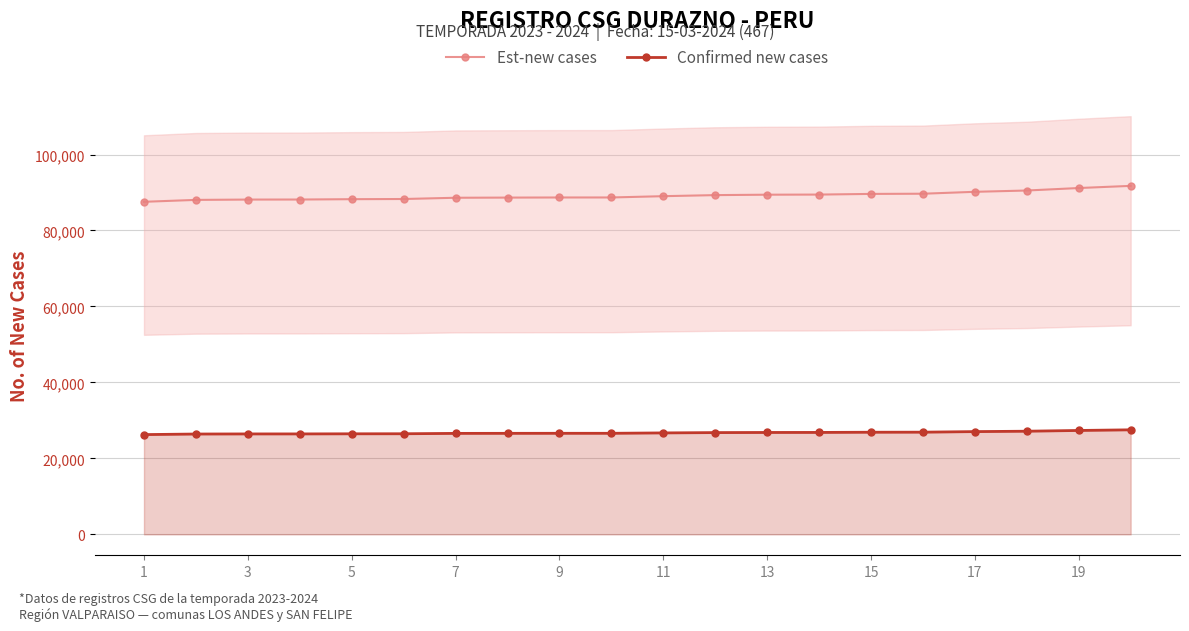

The value of Est-new cases at 9 is 141735.1. True or false?

False